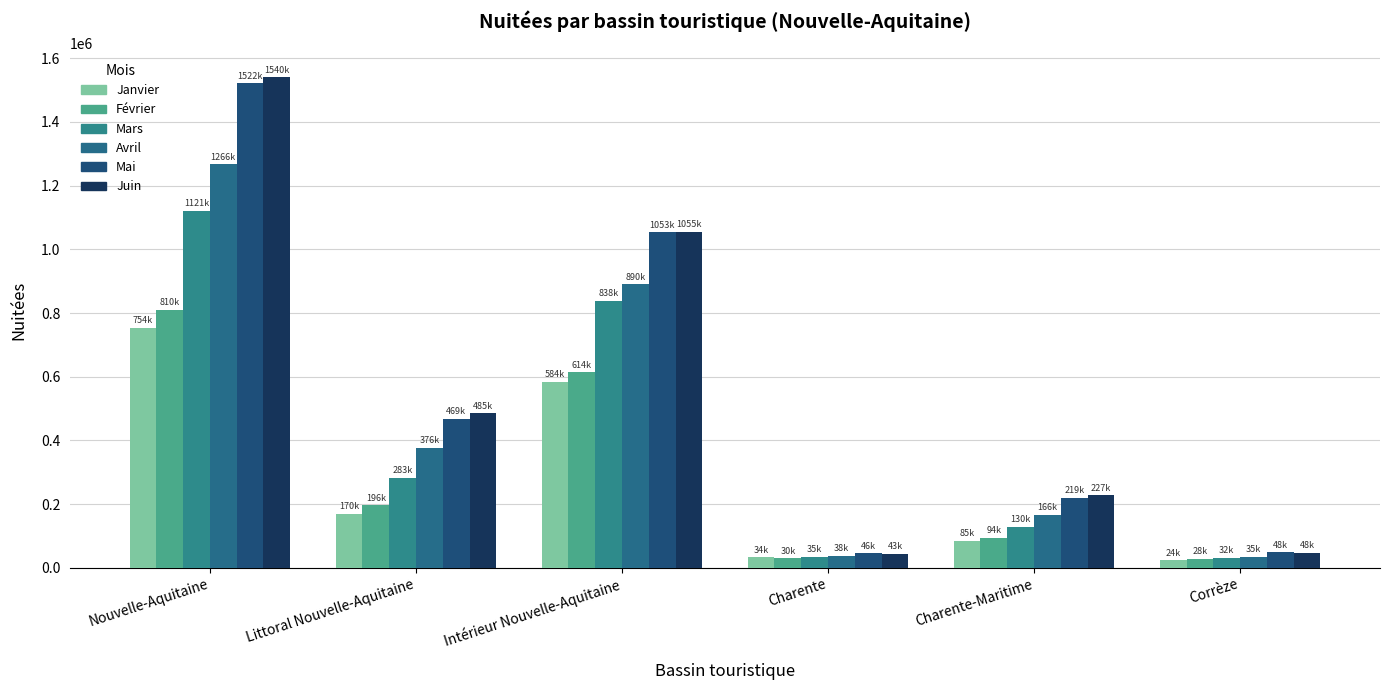

Reading left to right, extract all data points from this chart.

Janvier: Nouvelle-Aquitaine=754437.1	Littoral Nouvelle-Aquitaine=170051.8	Intérieur Nouvelle-Aquitaine=584385.3	Charente=33634.9	Charente-Maritime=85393.9	Corrèze=24010.2
Février: Nouvelle-Aquitaine=809858.9	Littoral Nouvelle-Aquitaine=195740.2	Intérieur Nouvelle-Aquitaine=614118.7	Charente=30225.6	Charente-Maritime=94118.1	Corrèze=27542.1
Mars: Nouvelle-Aquitaine=1120656.9	Littoral Nouvelle-Aquitaine=283016.6	Intérieur Nouvelle-Aquitaine=837640.2	Charente=34812.1	Charente-Maritime=129516.5	Corrèze=31974.0
Avril: Nouvelle-Aquitaine=1266386.6	Littoral Nouvelle-Aquitaine=376425.1	Intérieur Nouvelle-Aquitaine=889961.5	Charente=37871.0	Charente-Maritime=166094.6	Corrèze=35267.2
Mai: Nouvelle-Aquitaine=1521700.5	Littoral Nouvelle-Aquitaine=468747.0	Intérieur Nouvelle-Aquitaine=1052953.5	Charente=45756.6	Charente-Maritime=219150.5	Corrèze=48460.8
Juin: Nouvelle-Aquitaine=1540345.4	Littoral Nouvelle-Aquitaine=485129.7	Intérieur Nouvelle-Aquitaine=1055215.6	Charente=43411.2	Charente-Maritime=227147.9	Corrèze=47603.7